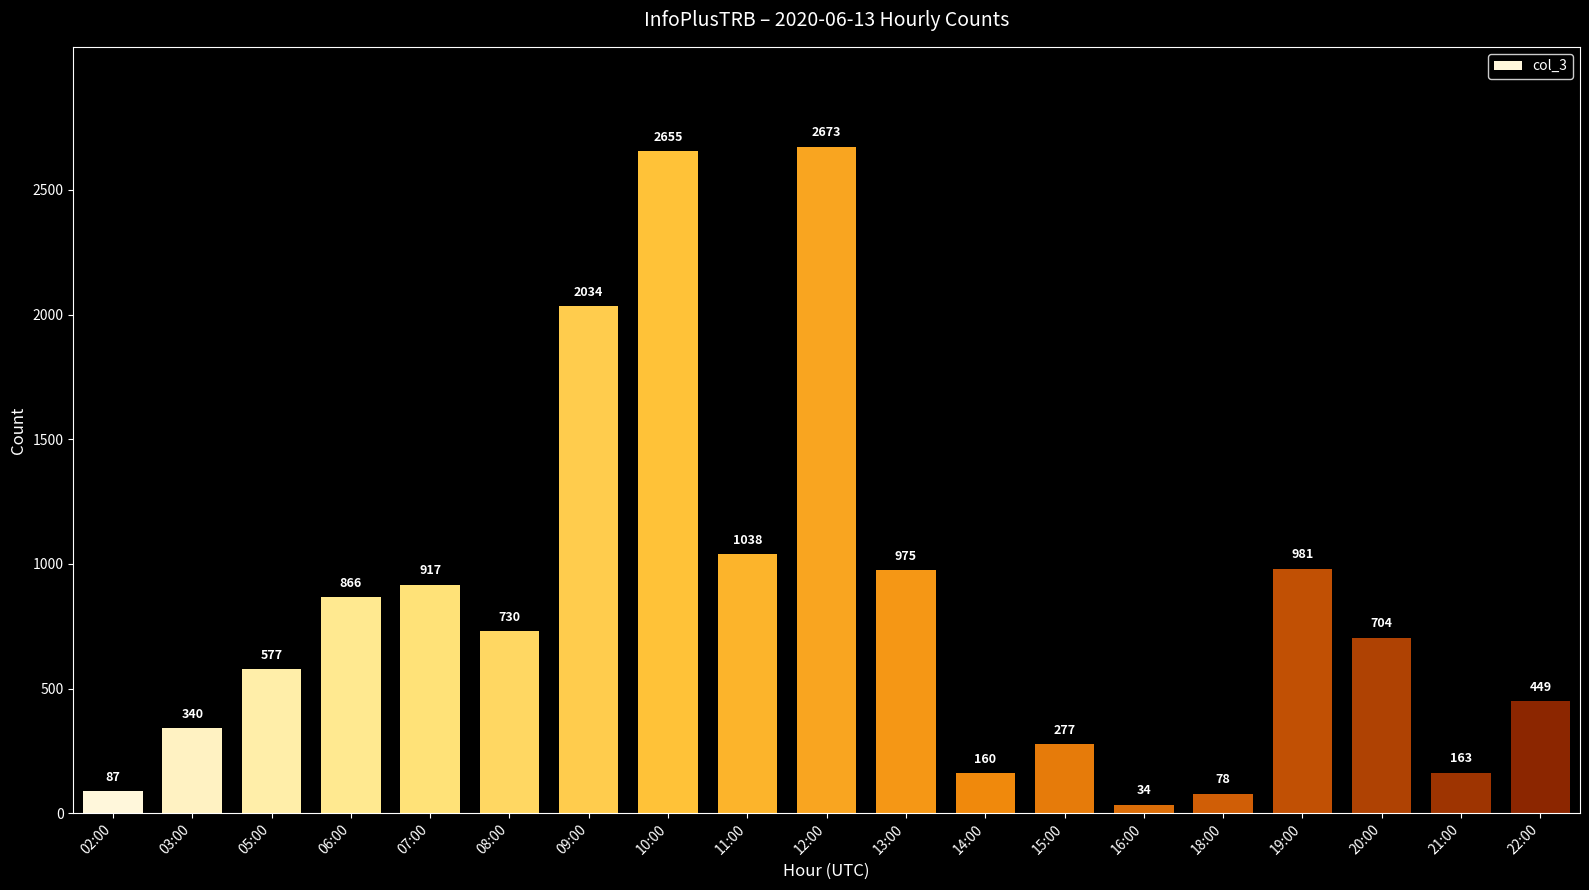

Rank the categories by value from highest to lowest.

12:00, 10:00, 09:00, 11:00, 19:00, 13:00, 07:00, 06:00, 08:00, 20:00, 05:00, 22:00, 03:00, 15:00, 21:00, 14:00, 02:00, 18:00, 16:00